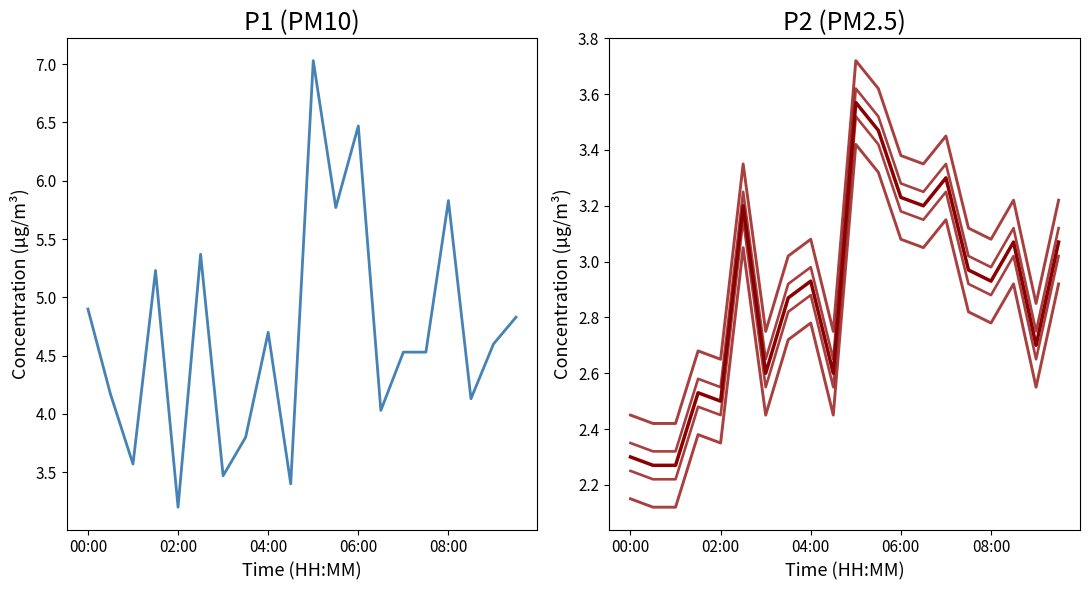

What is the total value across all series at 7?

18.1